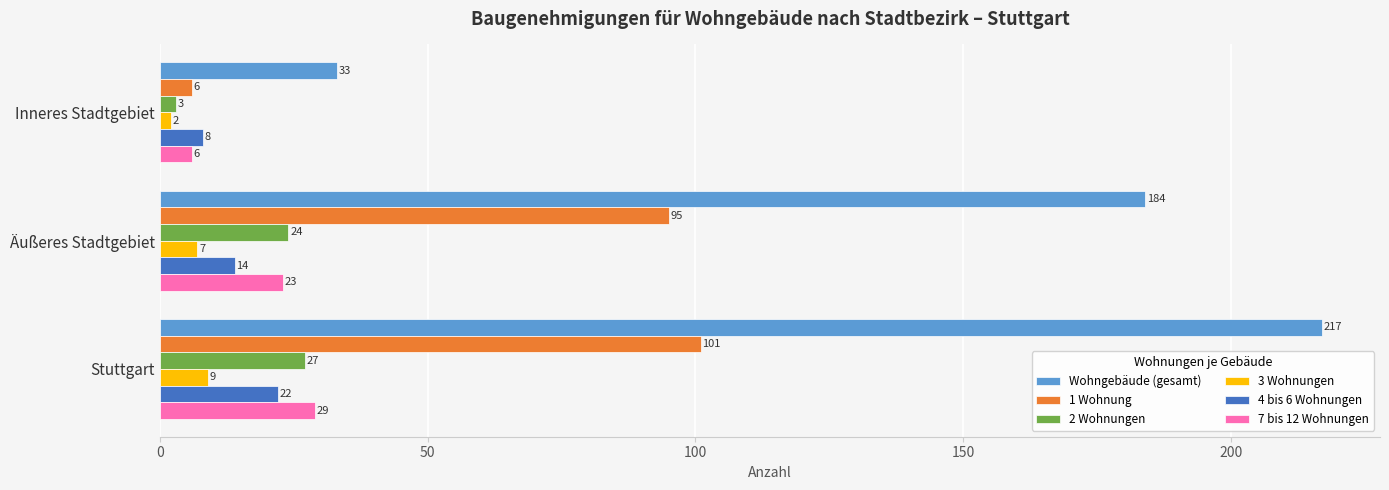

Read the 4 bis 6 Wohnungen value at Inneres Stadtgebiet, to the nearest 5.

10